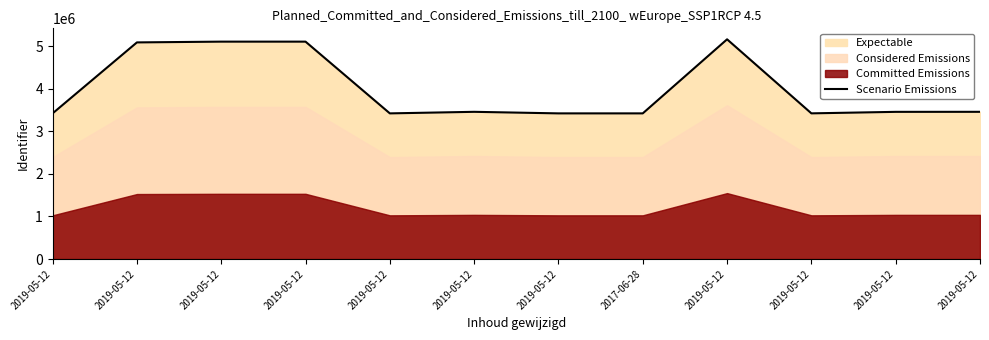

Is it true that the value at 2019-05-12 is 3419119?

True